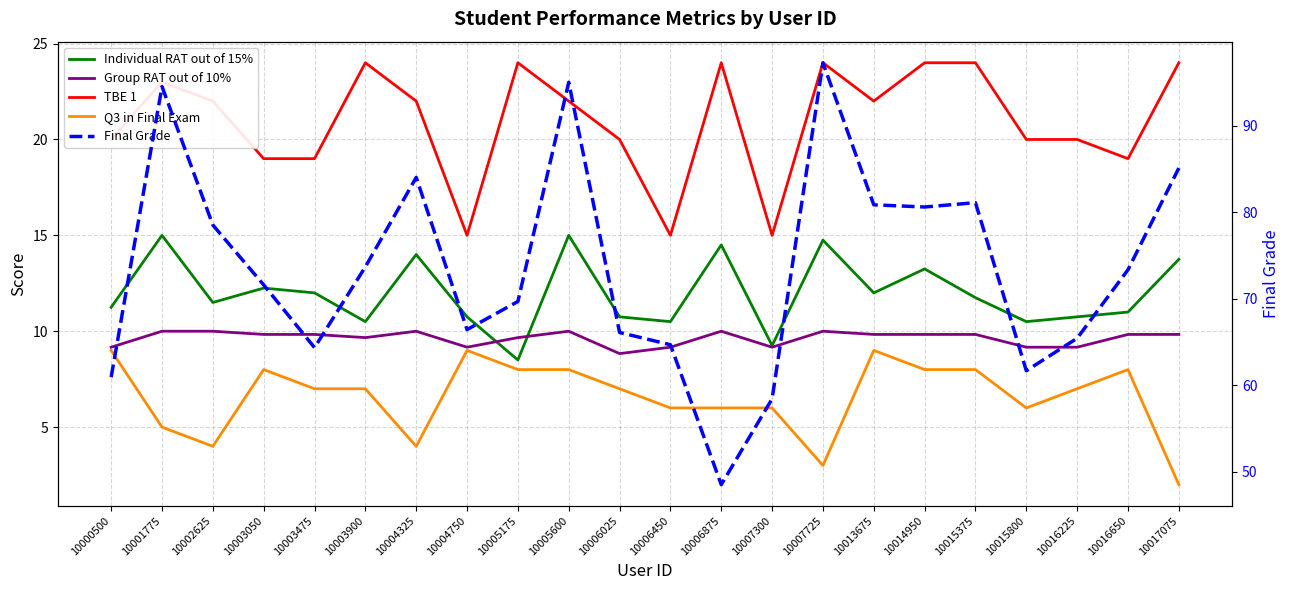

What is the sum of the Final Grade values at 10003900 and 10015800?

135.3